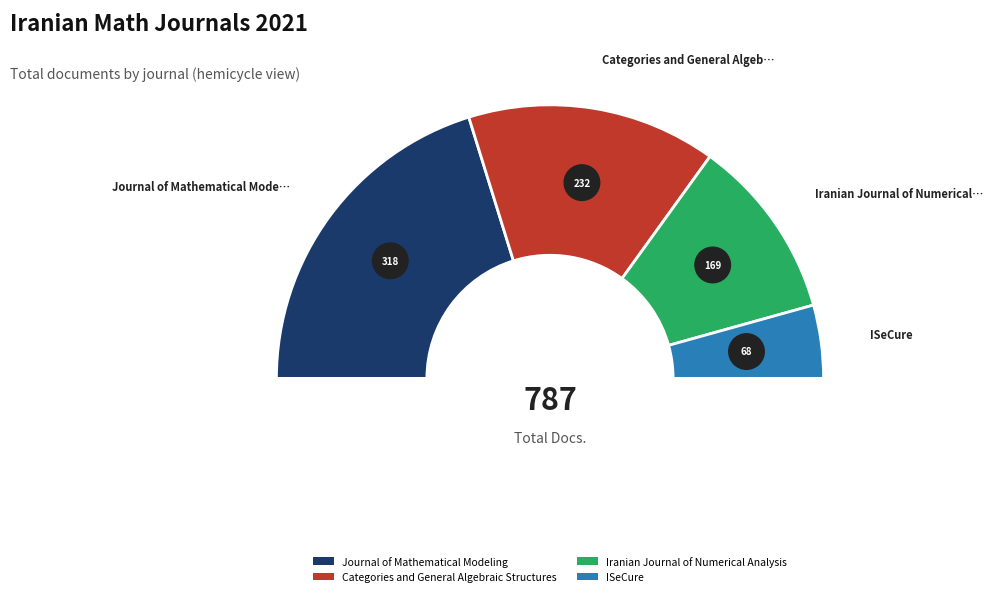

True or false: ISeCure accounts for 9% of the total.

True